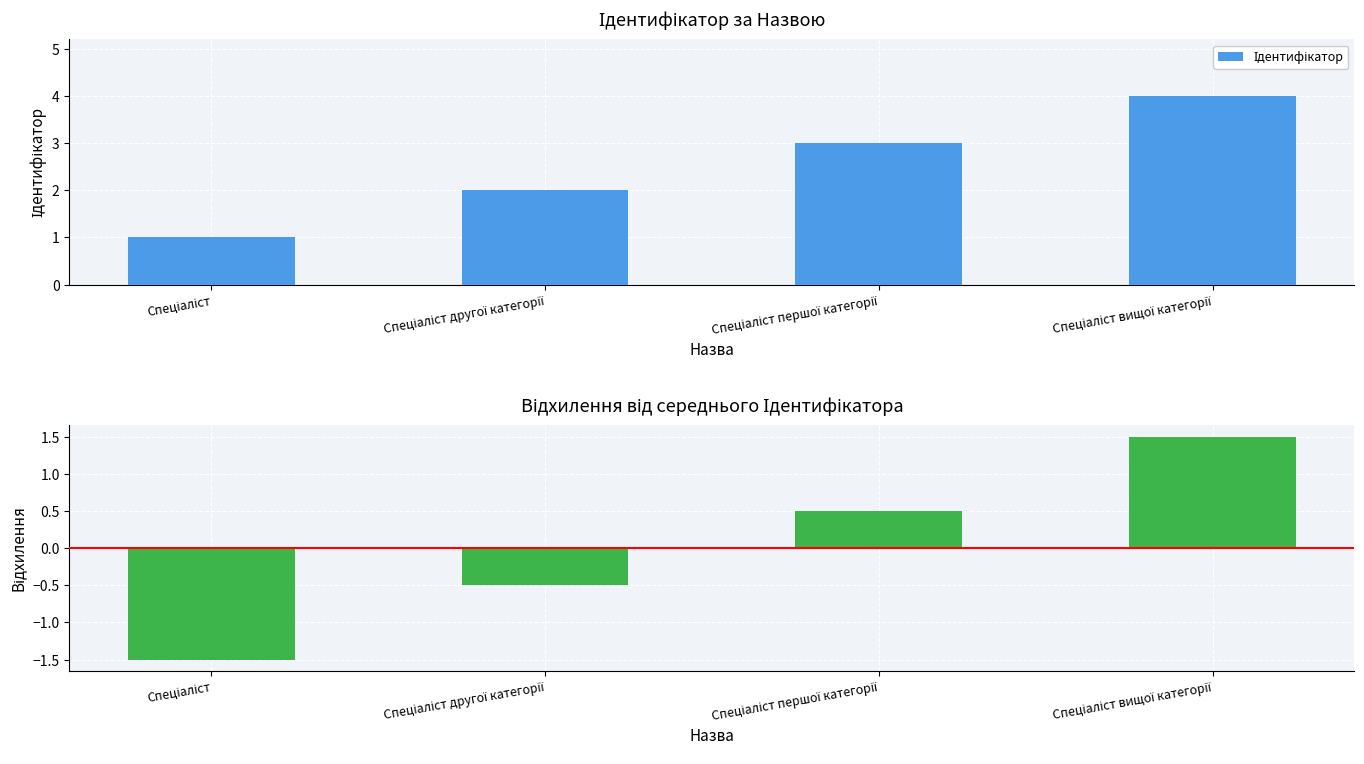

The value of Ідентифікатор at Спеціаліст is 1.0. True or false?

True